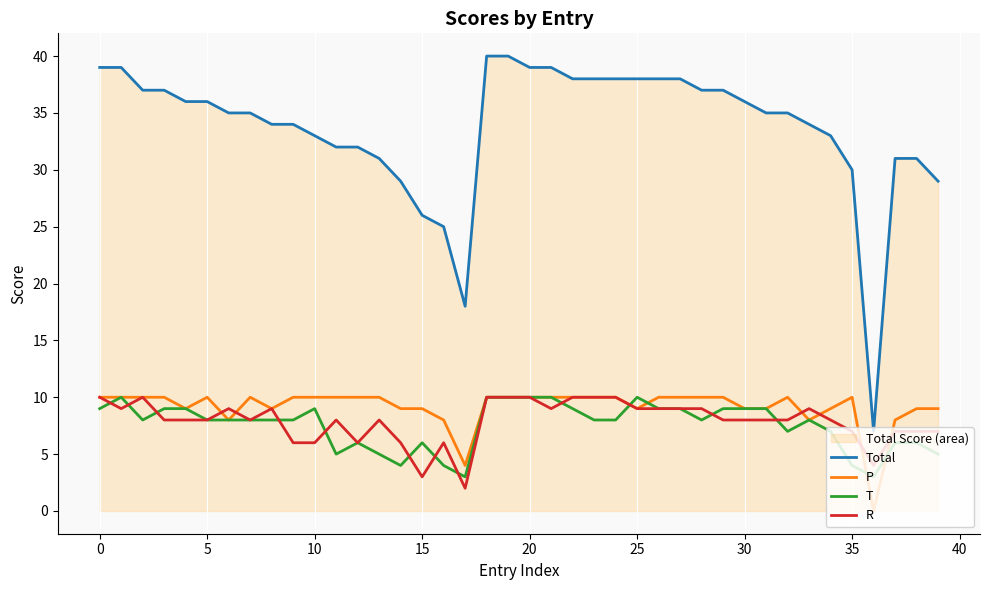

What value does the R series have at 23?

10